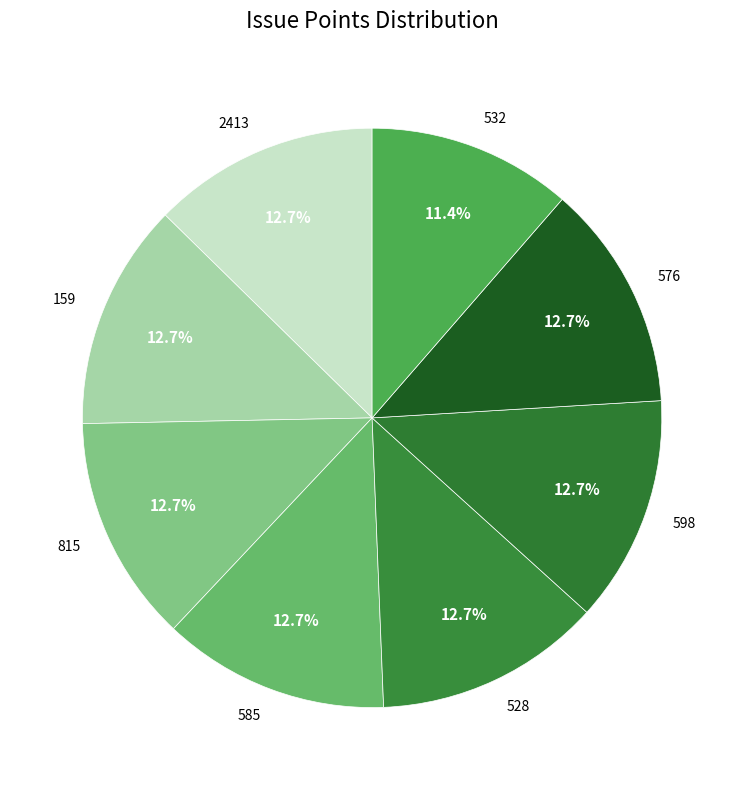

Count the number of slices in the pie.

8